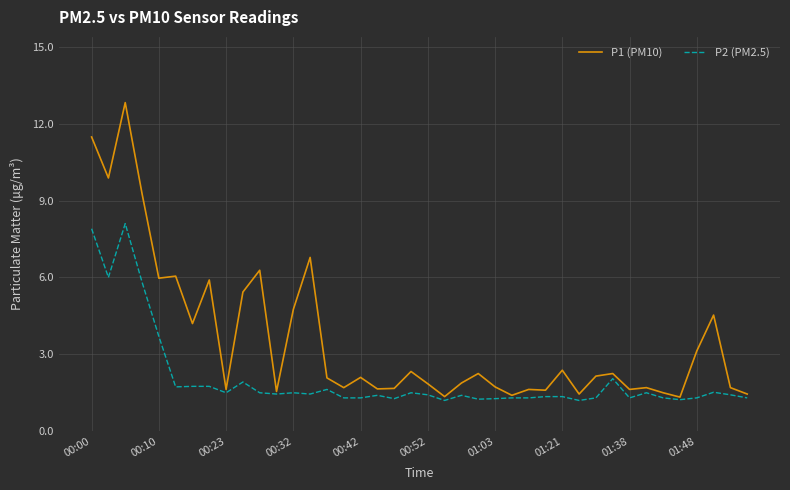

Which series has the largest total across all categories?

P1 (PM10)